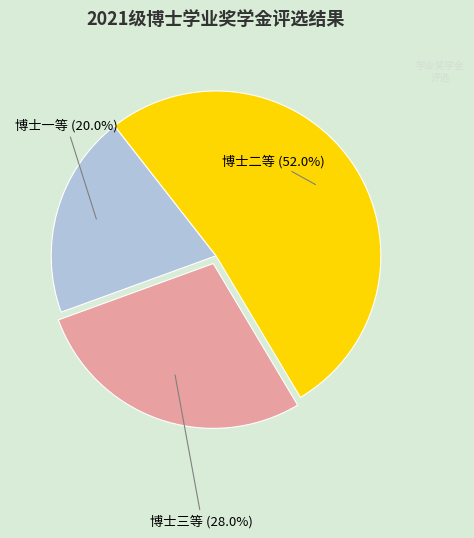

To the nearest percent, what is the combined percentage of 博士三等 and 博士二等?

80%